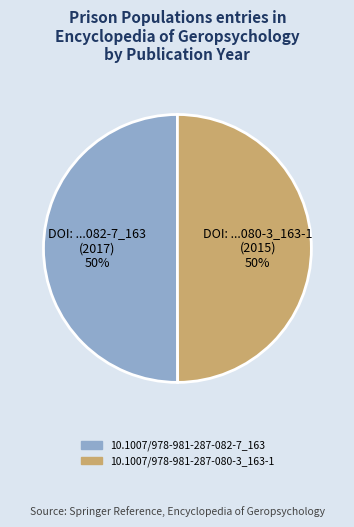

Approximately how many times larger is the value at DOI: ...082-7_163 (2017) 50% compared to DOI: ...080-3_163-1 (2015) 50%?

1.0